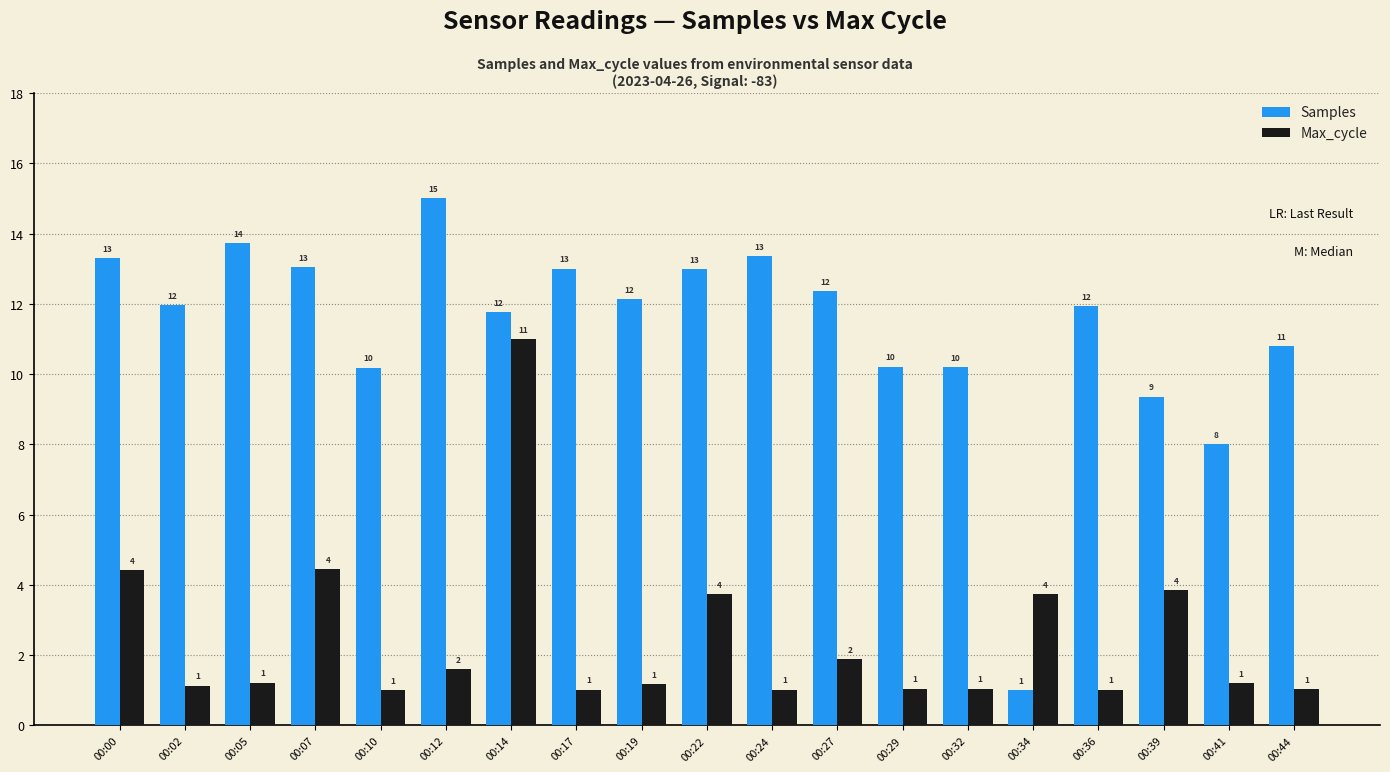

At which label does Samples first exceed 11?

00:00